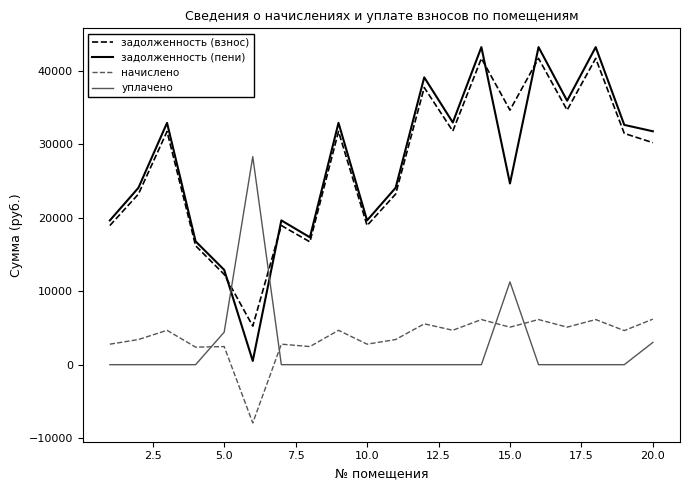

What is the minimum value shown in the chart?

-7935.0